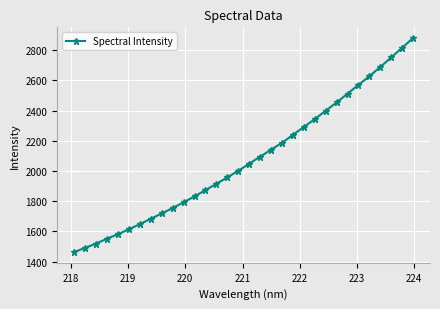

What is the difference between the maximum and minimum values?

1416.3